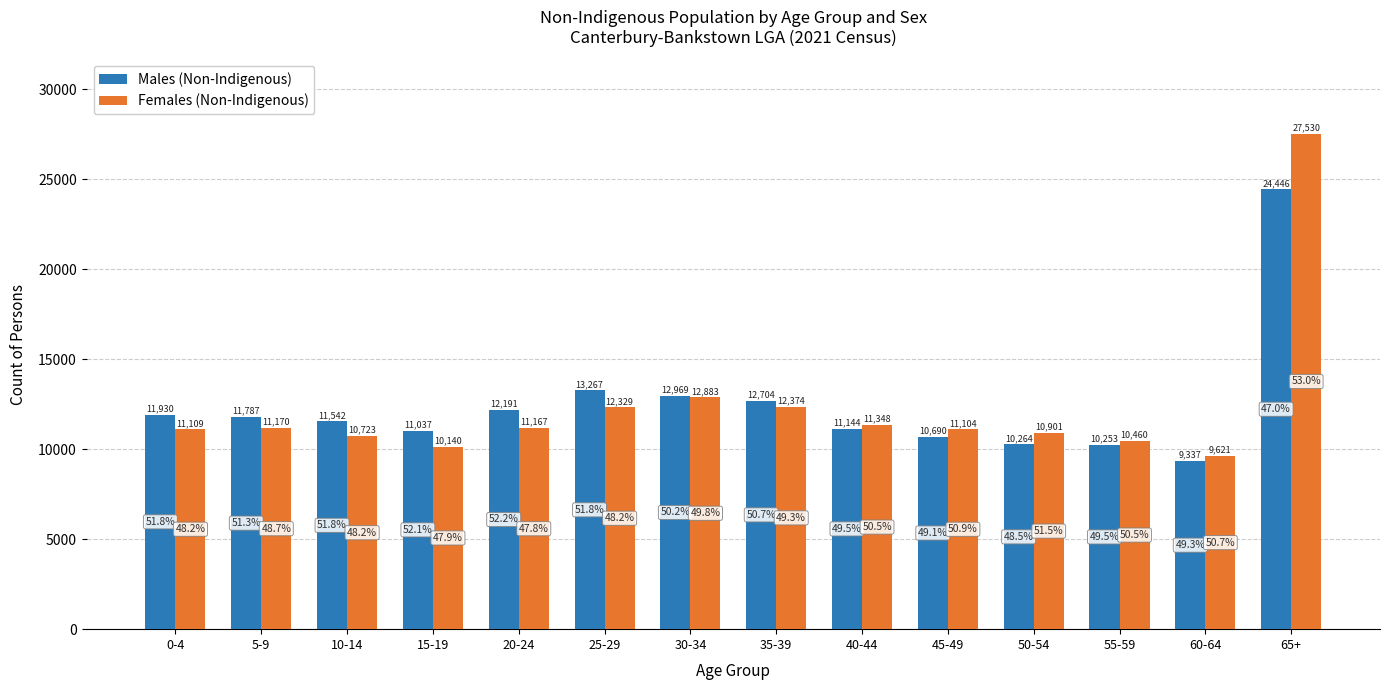

Count the number of data series in this chart.

2